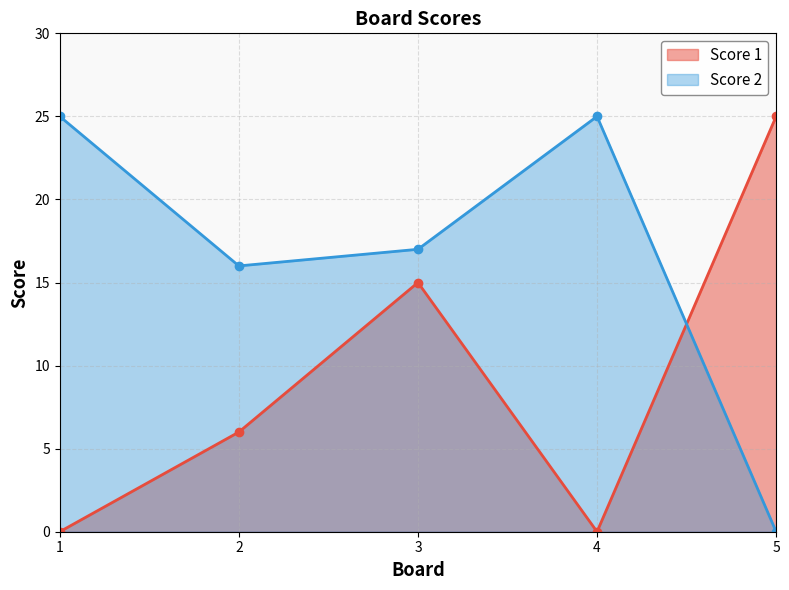

What is the difference between the Score 1 values at 4 and 5?

25